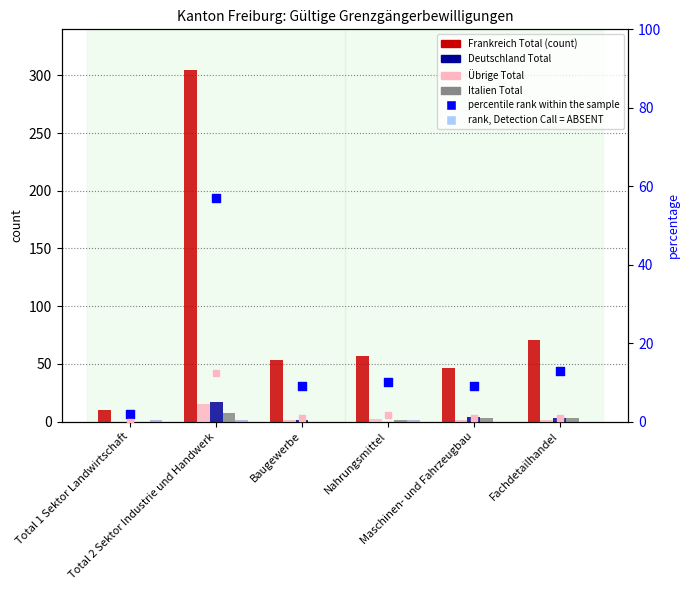

At which category is the sum across all series the highest?

Total 2 Sektor Industrie und Handwerk